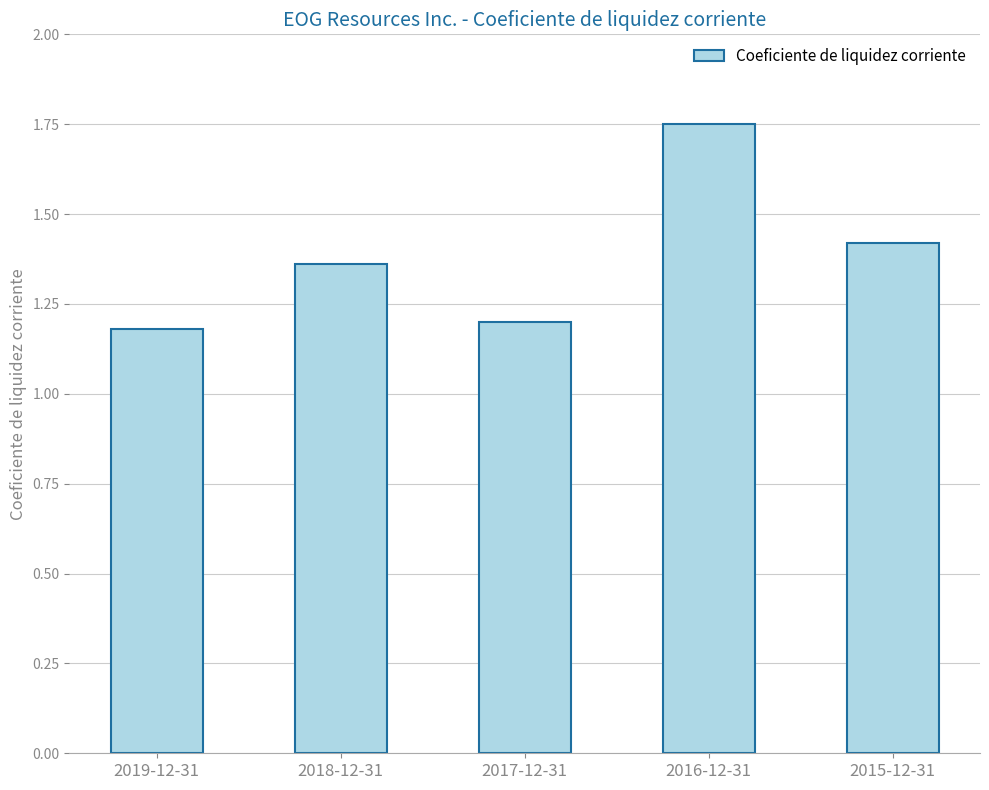

Is it true that the value at 2015-12-31 is 0.8?

False